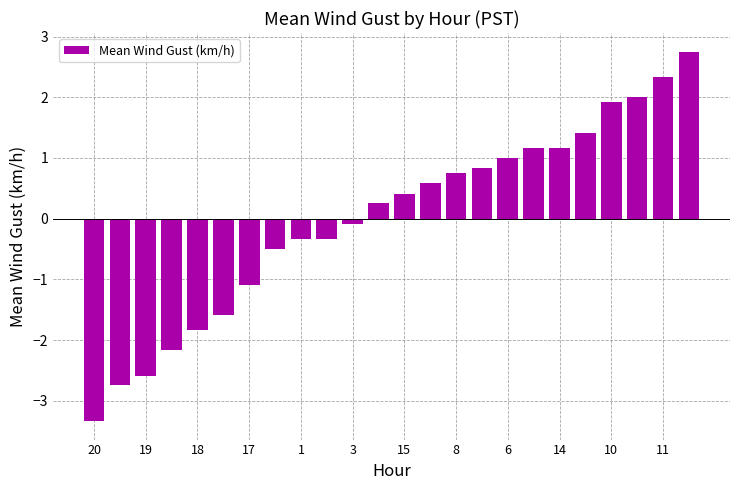

What is the greatest value displayed?

2.8